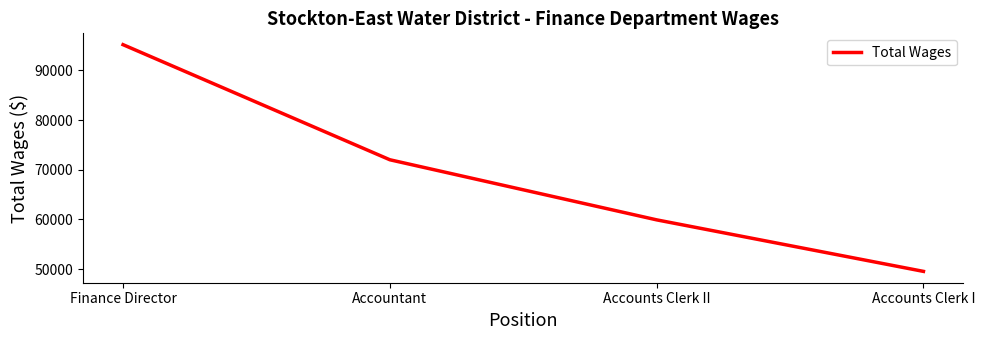

Reading left to right, transcribe all the data shown in this chart.

Finance Director=95200	Accountant=72017	Accounts Clerk II=59911	Accounts Clerk I=49531